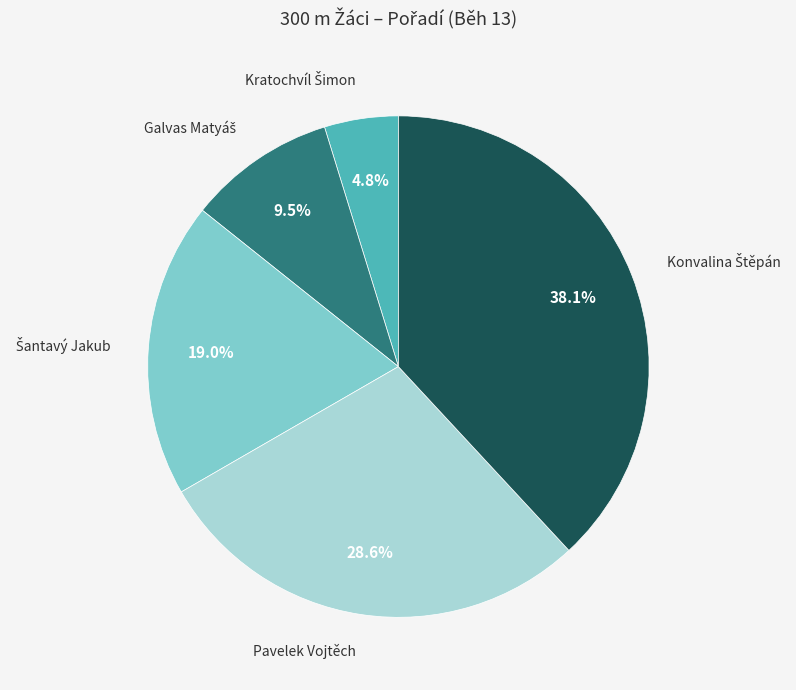

Is there any slice that represents more than half of the pie?

No